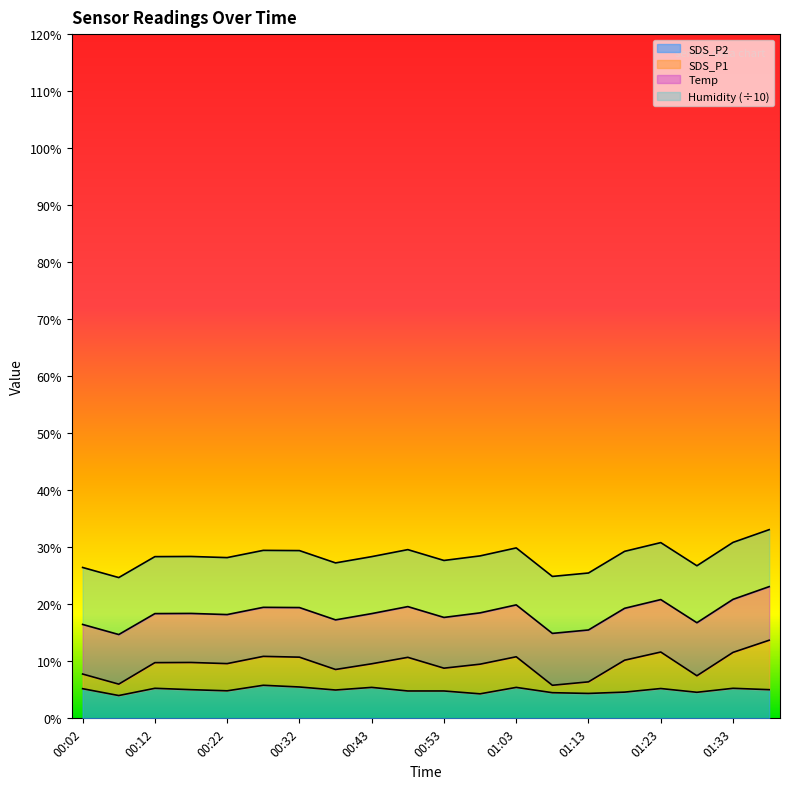

What value does the SDS_P2 series have at 00:53?

4.8